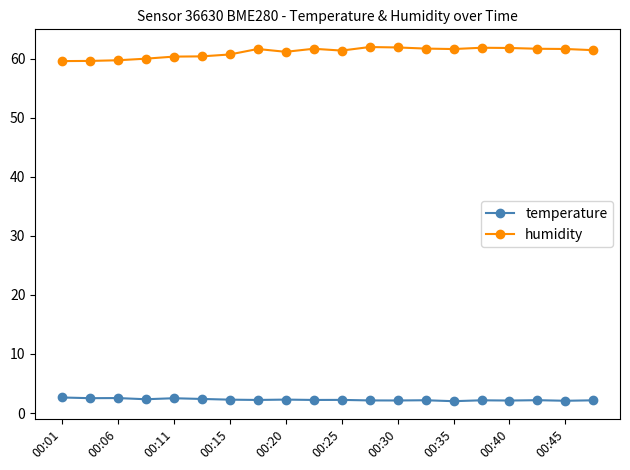

What is the value of the humidity point at the 14th from the left?

61.7